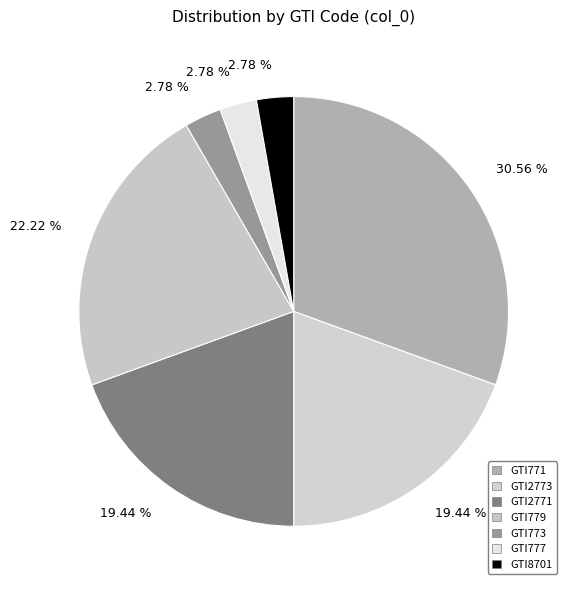

To the nearest percent, what percentage of the pie is GTI2773?

19%